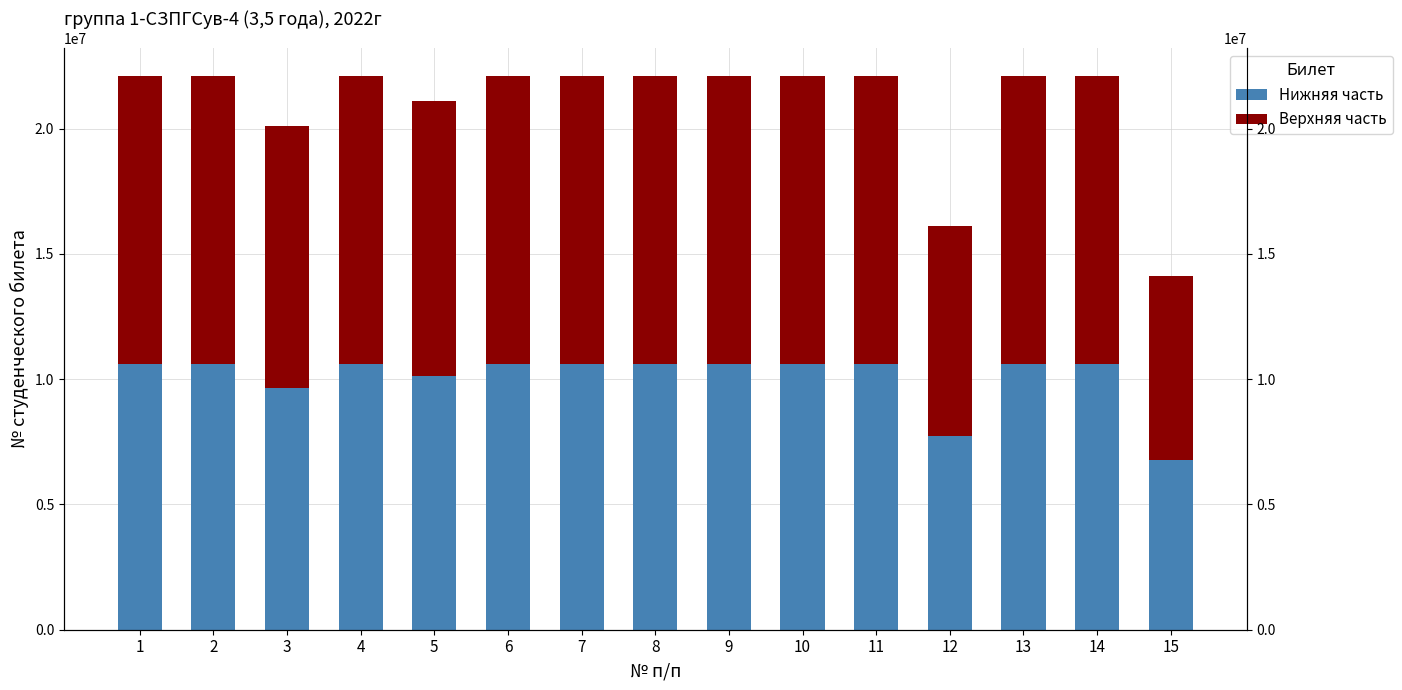

Which series has the largest total across all categories?

Верхняя часть